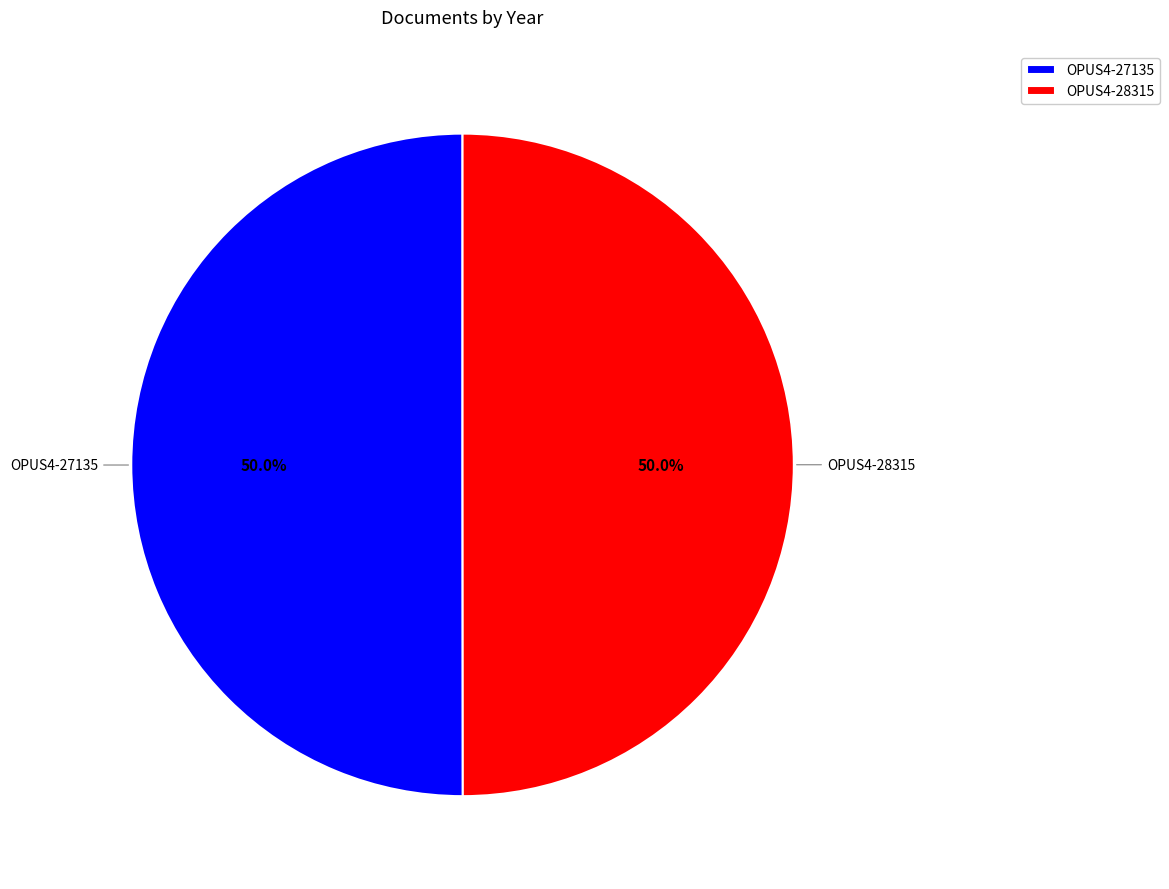

To the nearest percent, what portion does OPUS4-27135 represent?

50%